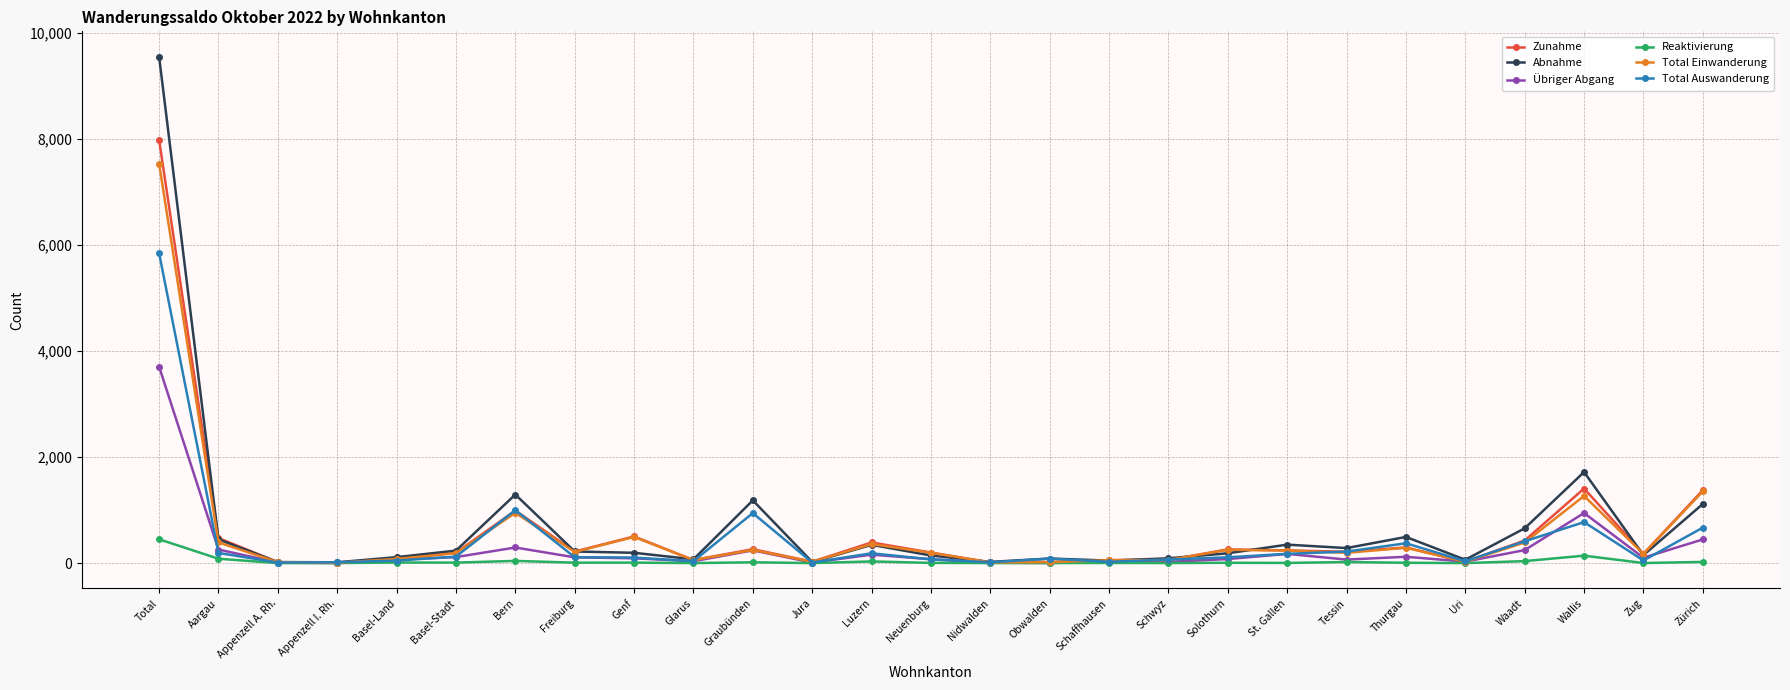

List the series in order of their peak value, lowest first.

Reaktivierung, Übriger Abgang, Total Auswanderung, Total Einwanderung, Zunahme, Abnahme